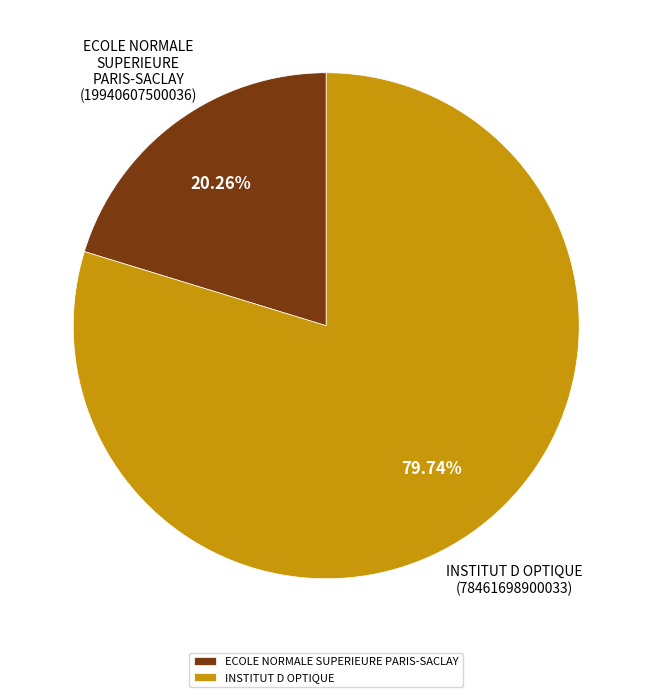

To the nearest percent, what is the difference between the ECOLE NORMALE SUPERIEURE PARIS-SACLAY and INSTITUT D OPTIQUE slice percentages?

59%